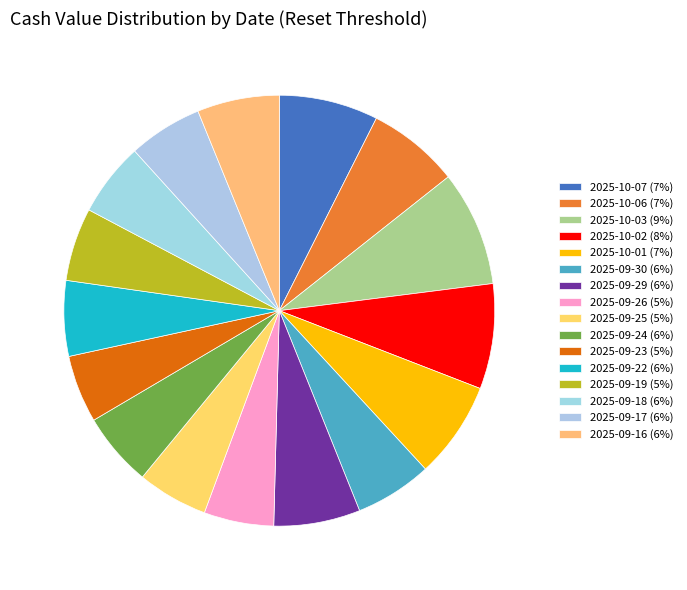

How many segments does this pie chart have?

16